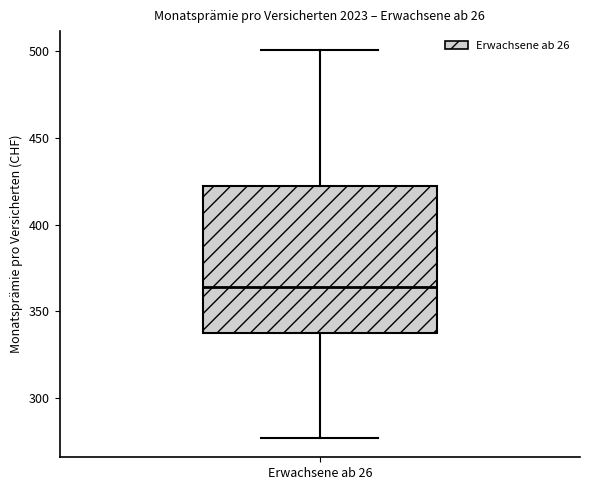

Transcribe this box plot: give where the median line is, the range the box spans, and where the two whiskers end, as read against the y-axis. The values are not printed on the chart, so give them approximately, as read against the axis.

median 365, box 340 to 420, whiskers 275 to 500